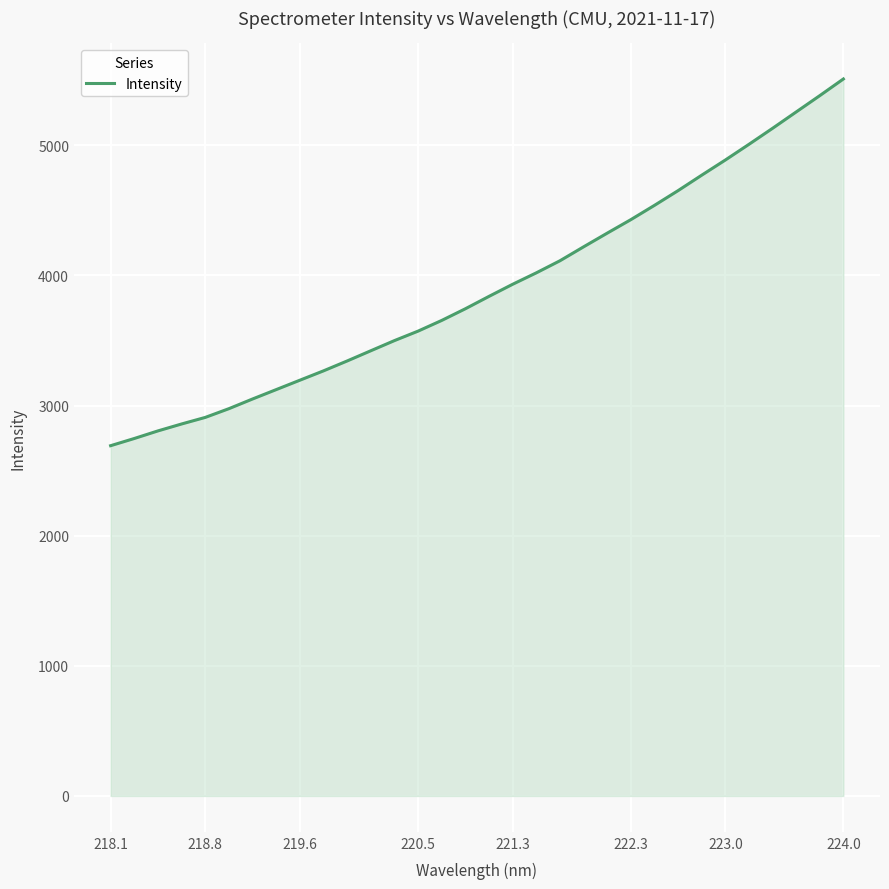

What is the greatest value displayed?

5508.8